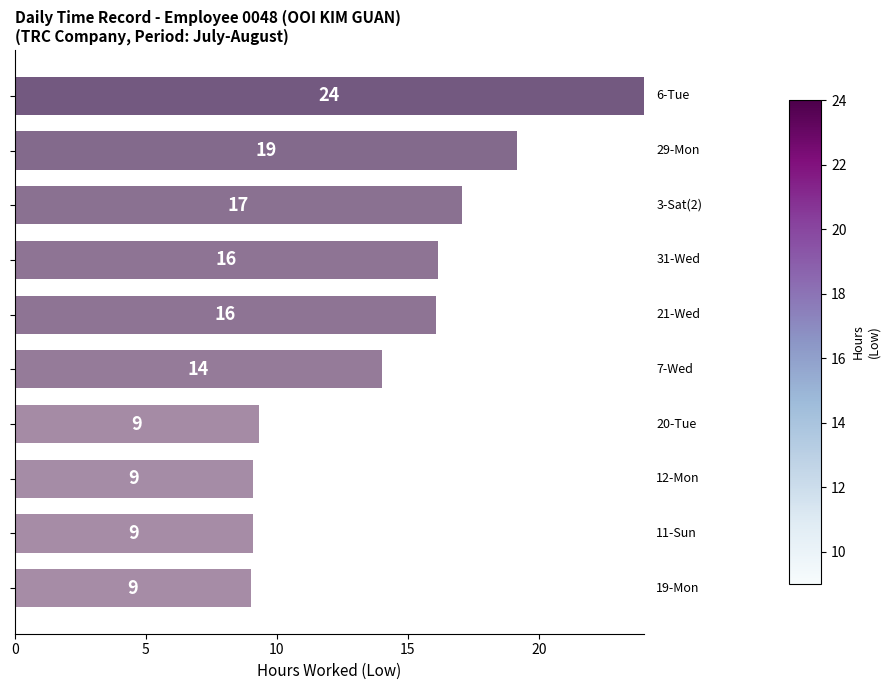

What is the smallest value displayed?

9.0